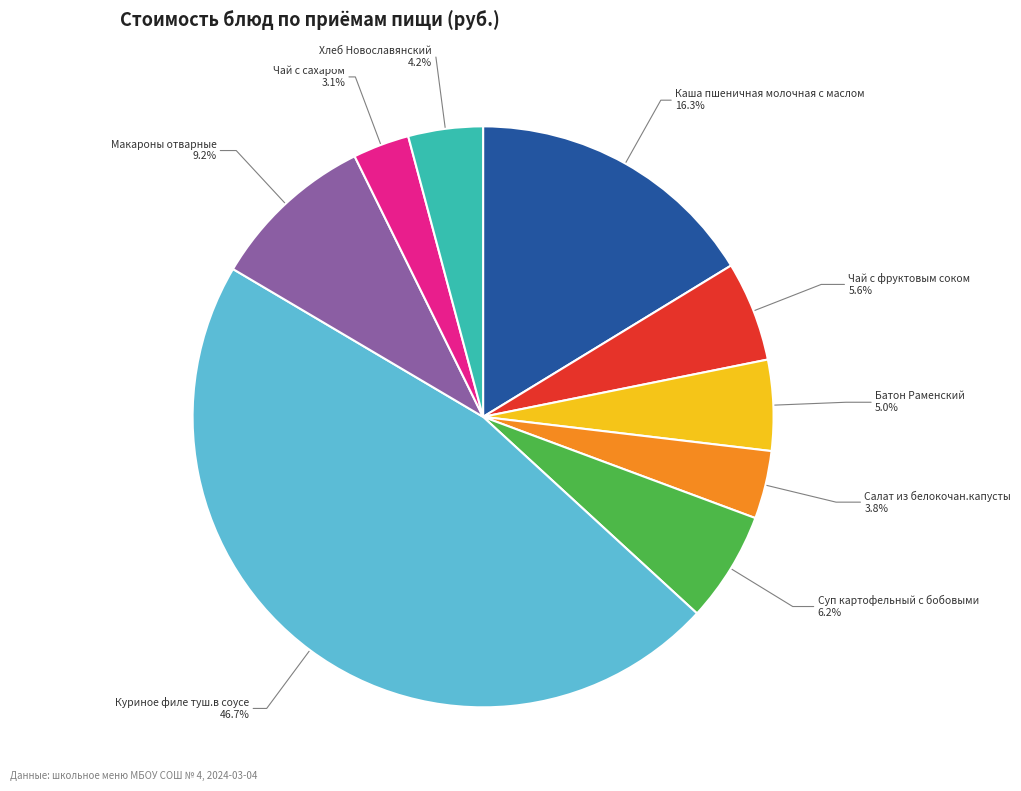

How many segments does this pie chart have?

9